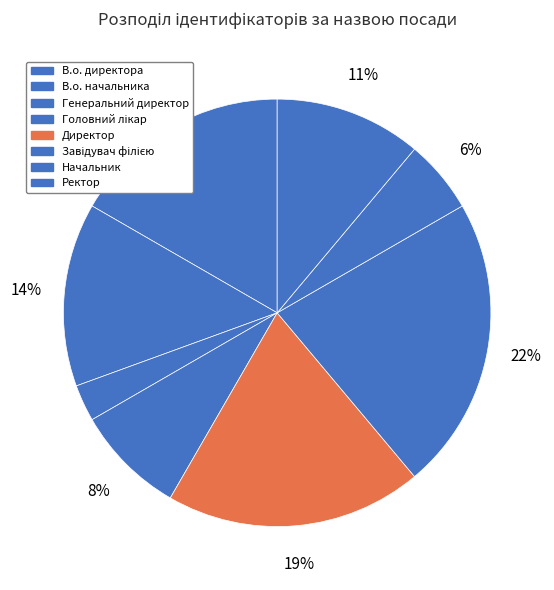

Rank the categories by value from lowest to highest.

Генеральний директор, Начальник, Головний лікар, Ректор, В.о. начальника, В.о. директора, Директор, Завідувач філією